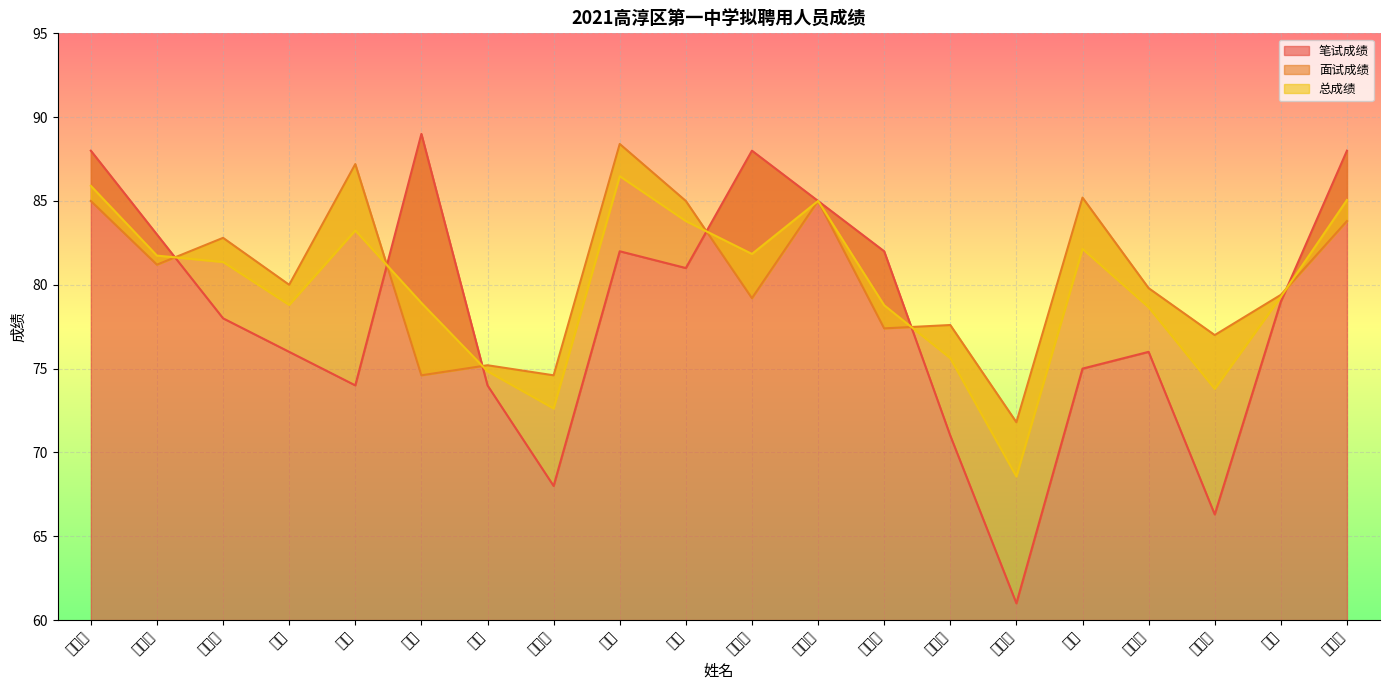

What is the difference between the highest and lowest values at 万丙洋?

4.6